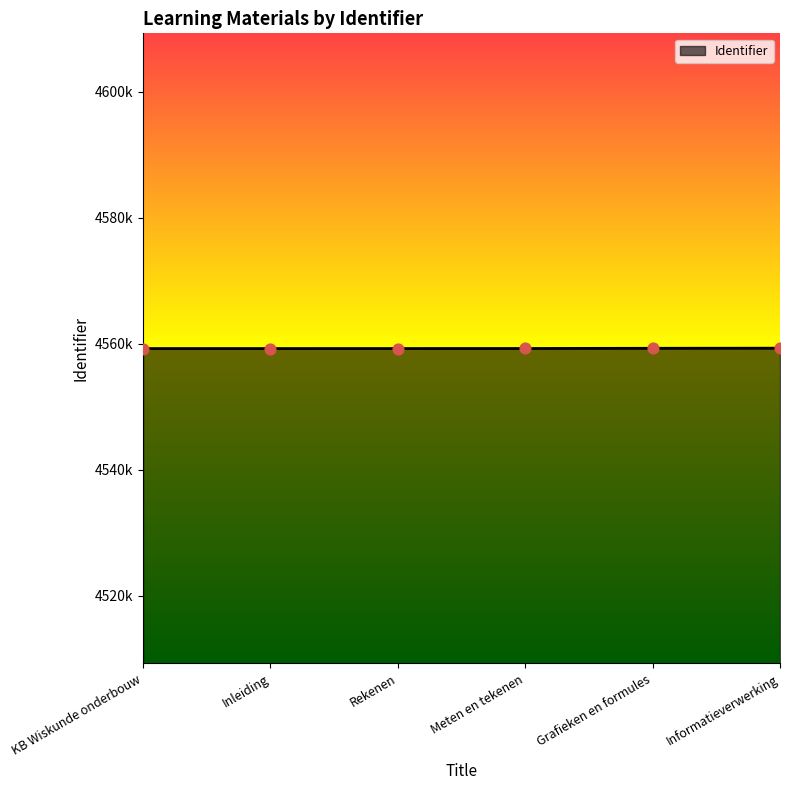

Which has a higher value, Grafieken en formules or KB Wiskunde onderbouw?

Grafieken en formules